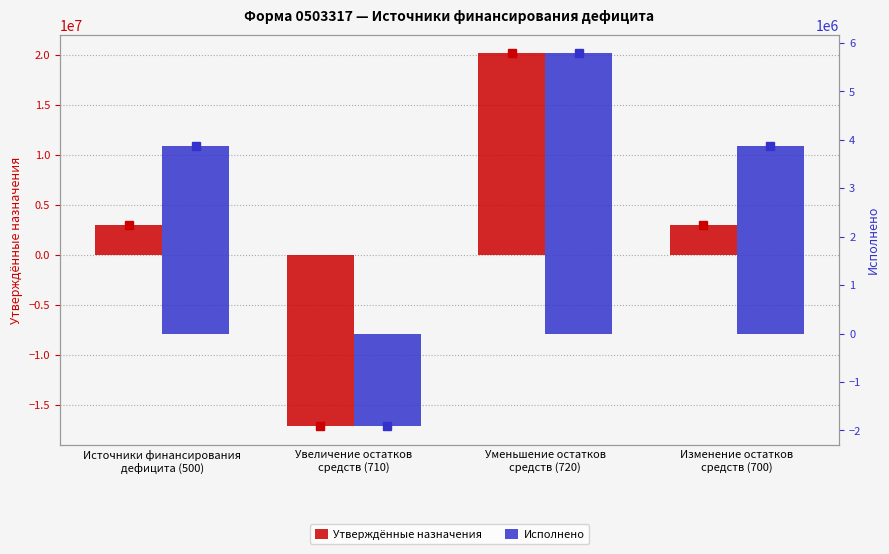

Which series has the largest total across all categories?

Исполнено